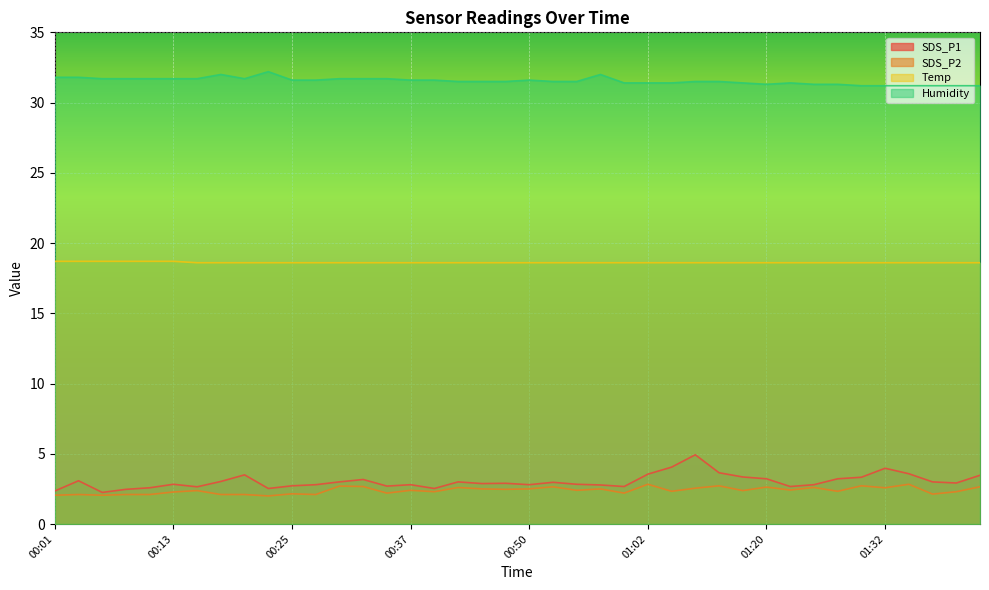

What are all the series names shown in the legend?

SDS_P1, SDS_P2, Temp, Humidity